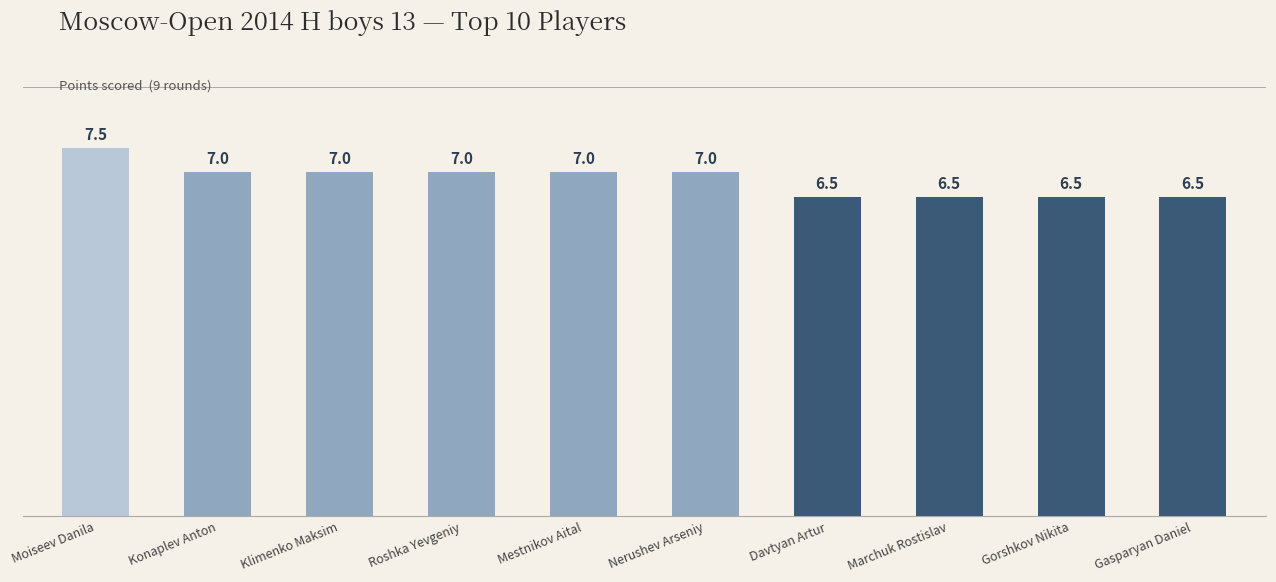

True or false: the data shows 4.4 at Marchuk Rostislav.

False